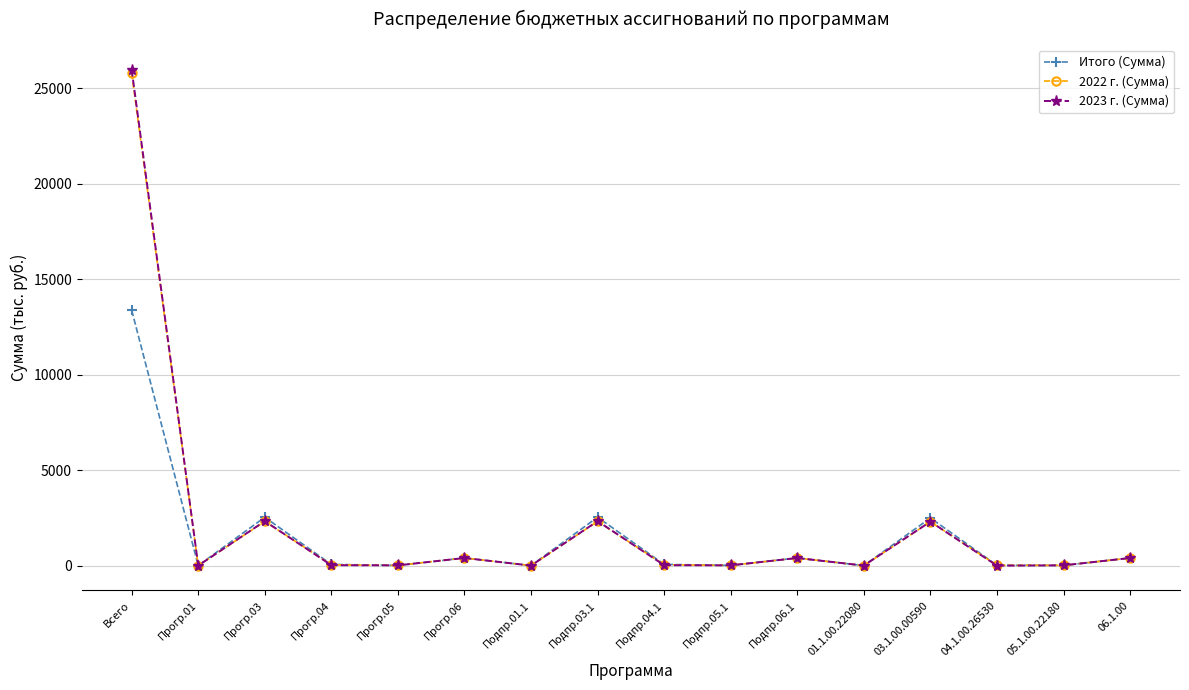

True or false: Итого (Сумма) has a value of 17886.3 at Всего.

False